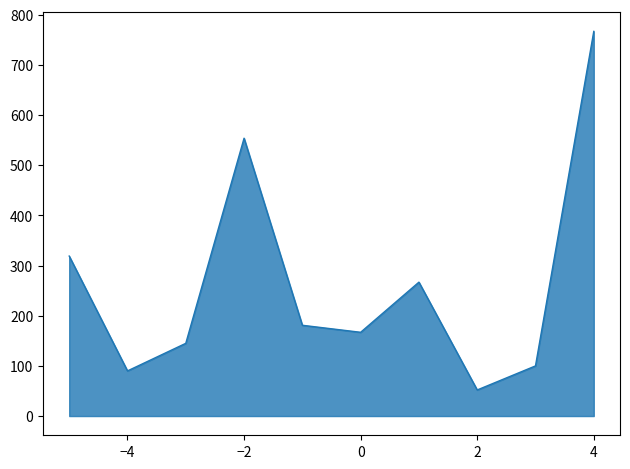

What is the greatest value displayed?

767